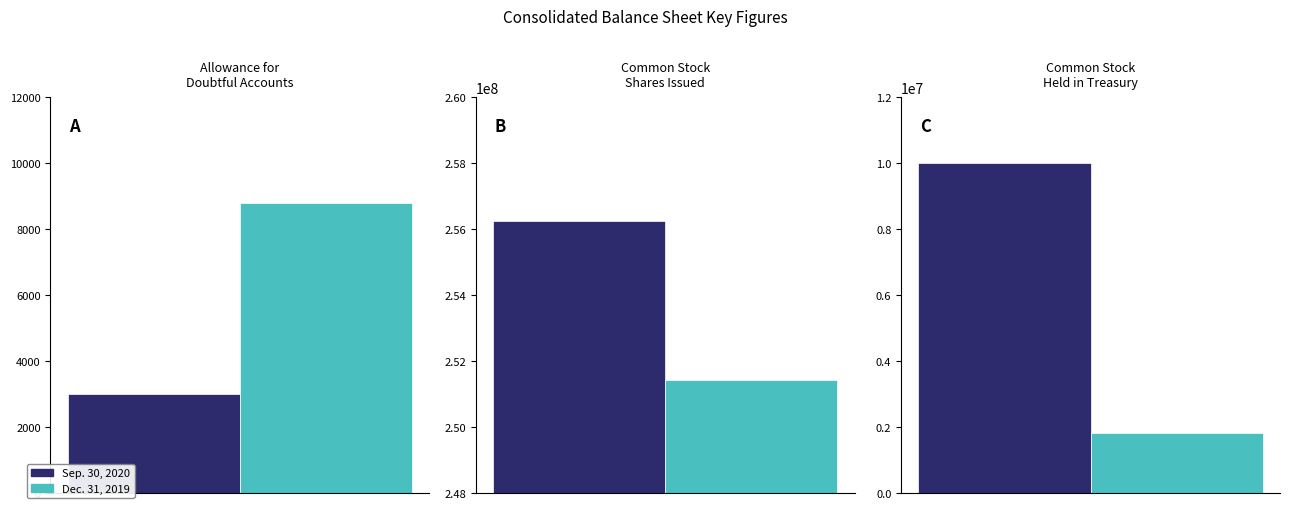

Which series has the largest range (max minus min)?

Sep. 30, 2020